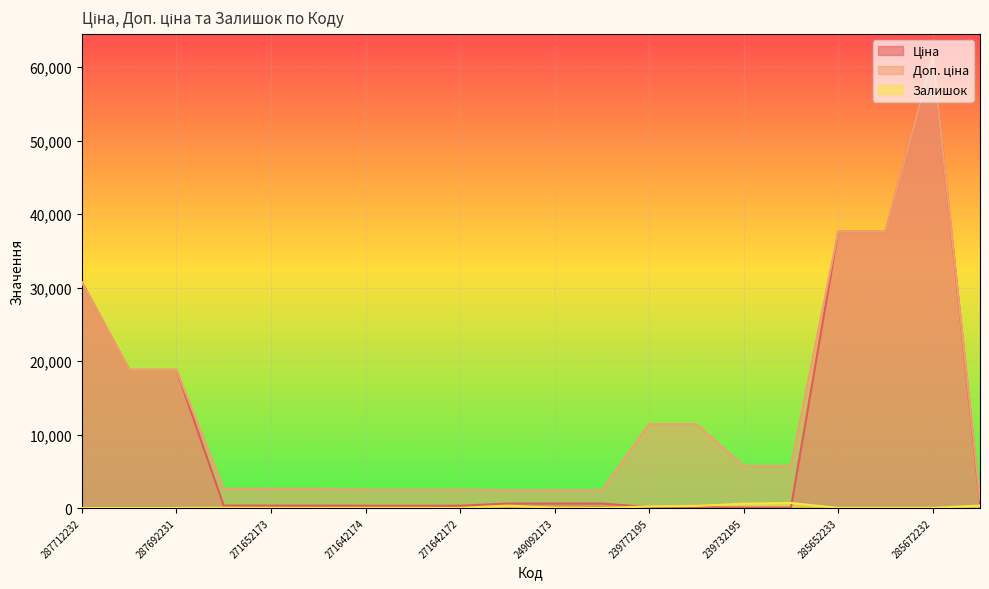

What is the sum of the Доп. ціна values at 271712228 and 239732179?

6786.7